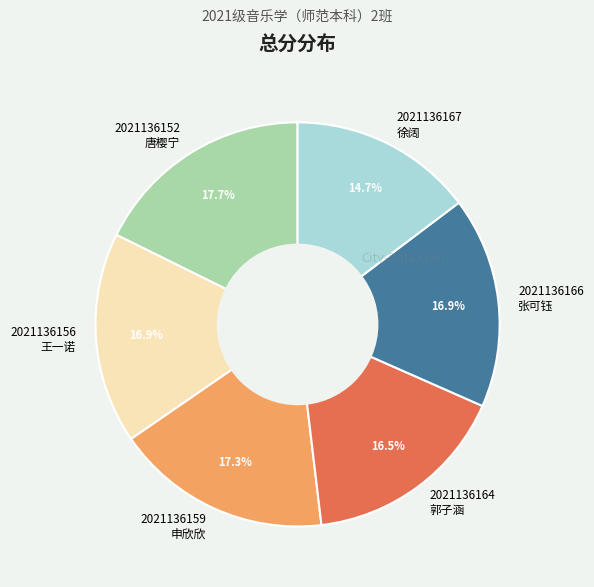

Which category has the smallest portion of the pie?

2021136167 徐阔